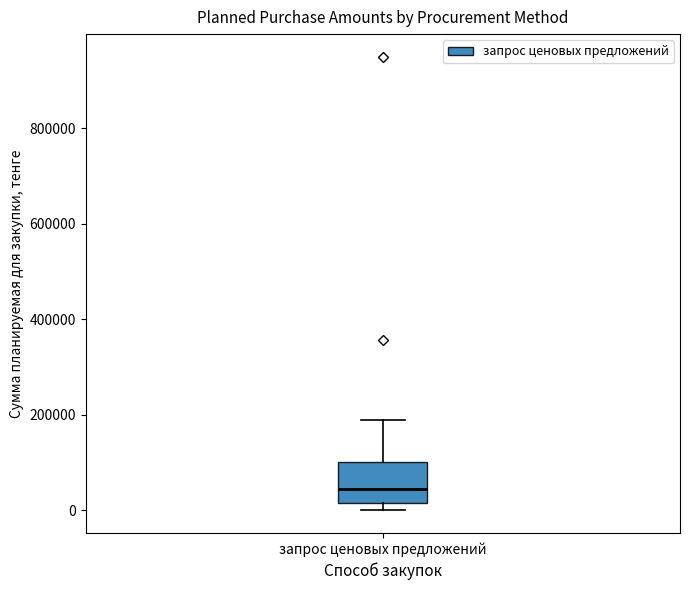

Transcribe this box plot: give where the median line is, the range the box spans, and where the two whiskers end, as read against the y-axis. The values are not printed on the chart, so give them approximately, as read against the axis.

median 40000, box 20000 to 100000, whiskers 0 to 180000